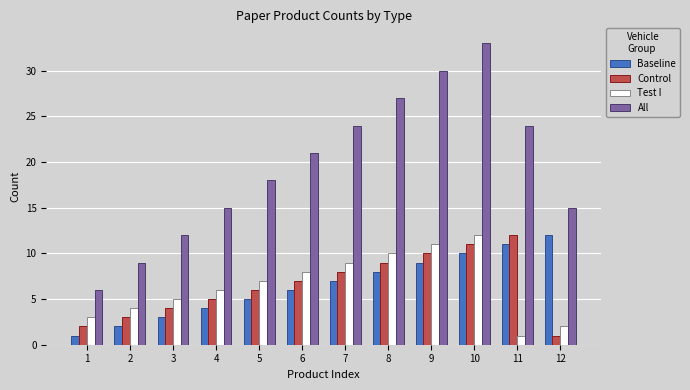

Which category has the highest value across all series?

10